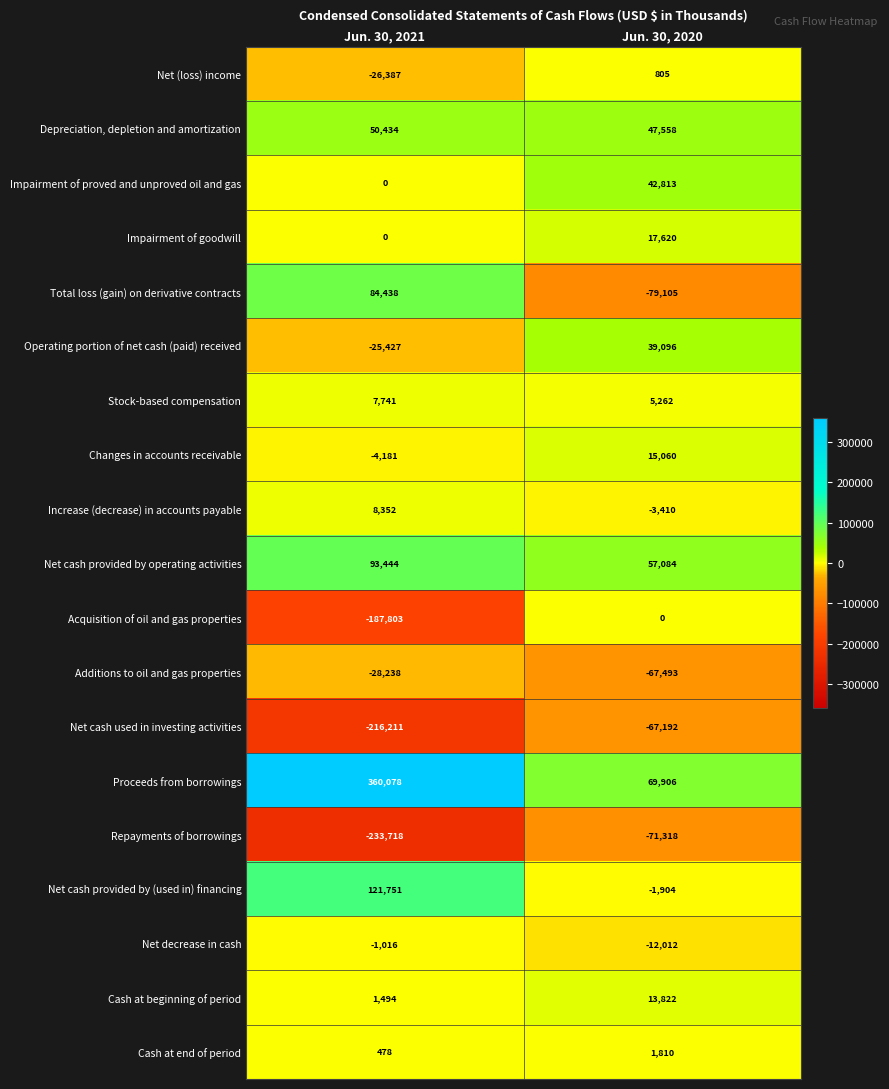

Which series has the largest range (max minus min)?

Proceeds from borrowings